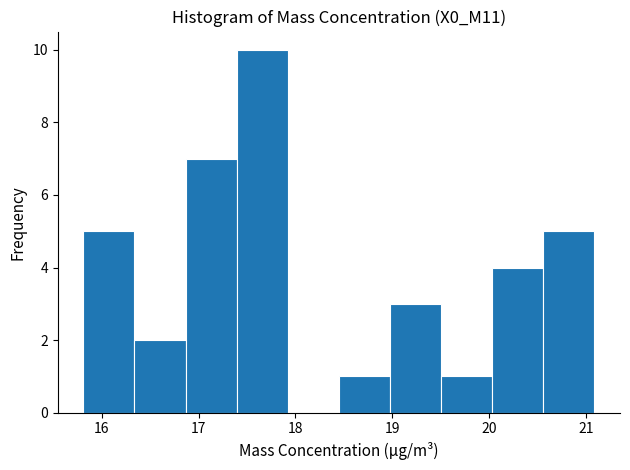

Reading left to right, list every bar in this chart as the range it spans on the x-axis followed by its height. Neither the bar edges nor the heights are printed on the chart, so give them approximately, as read against the axes.

15.8 to 16.3: 5
16.3 to 16.9: 2
16.9 to 17.4: 7
17.4 to 17.9: 10
17.9 to 18.5: 0
18.5 to 19.0: 1
19.0 to 19.5: 3
19.5 to 20.0: 1
20.0 to 20.6: 4
20.6 to 21.1: 5